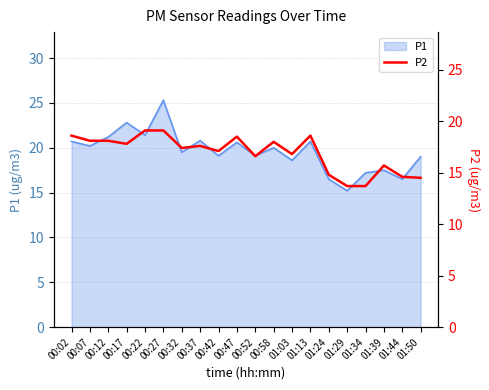

Reading right to left, extract all data points from this chart.

14.5	14.6	15.7	13.7	13.7	14.8	18.6	16.8	18.0	16.6	18.5	17.1	17.6	17.4	19.1	19.1	17.8	18.1	18.1	18.6